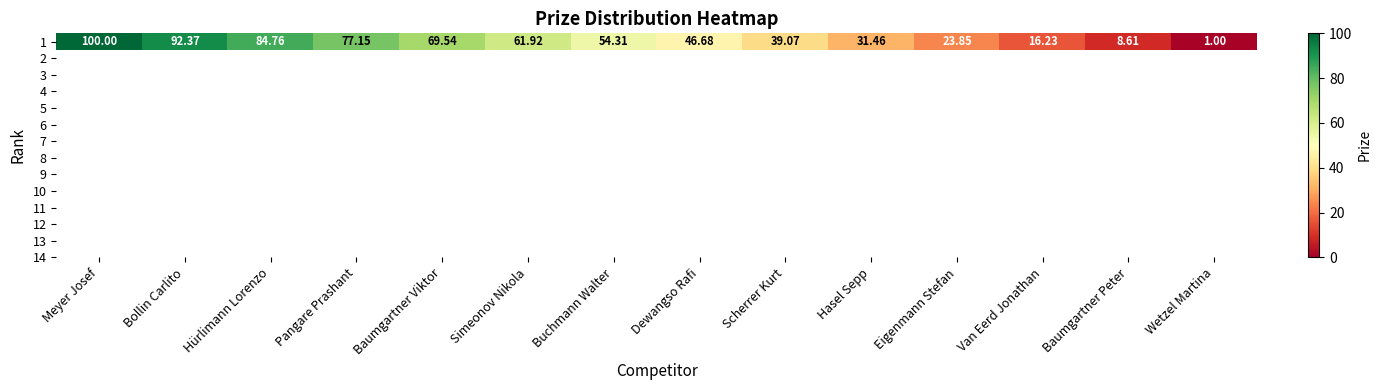

What is the change in value from Meyer Josef to Bollin Carlito?

-7.6